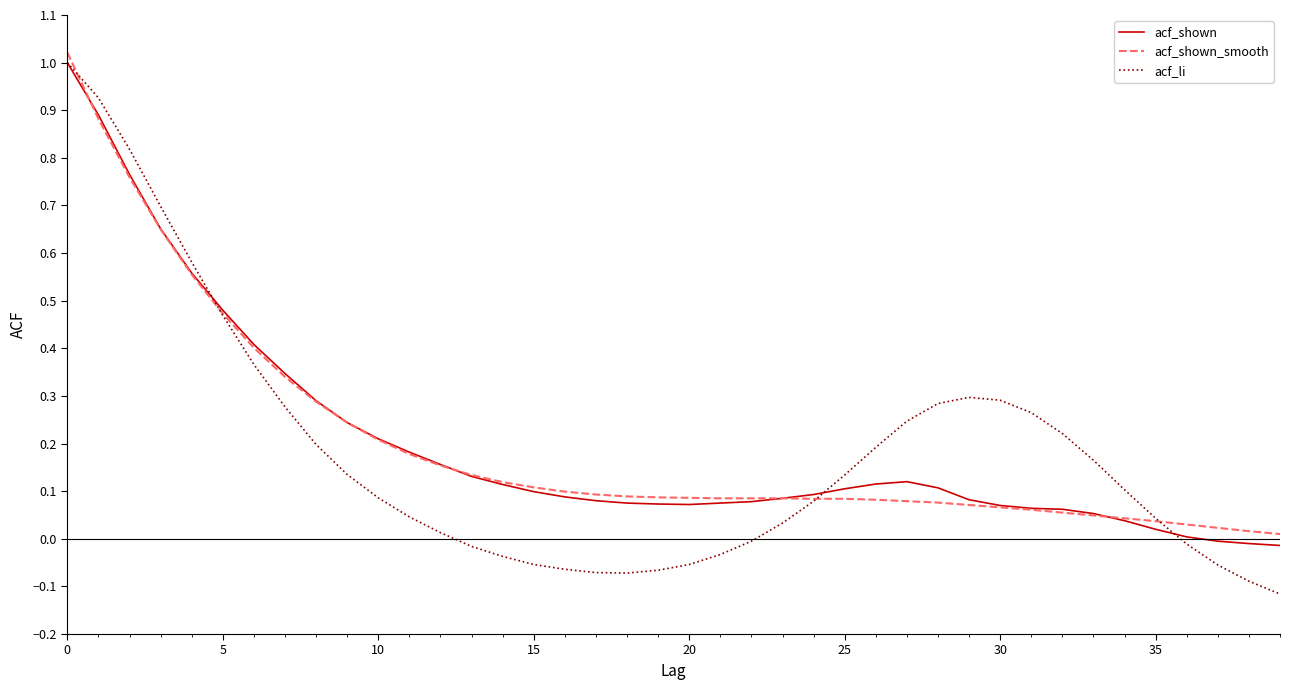

Which series has the largest range (max minus min)?

acf_li